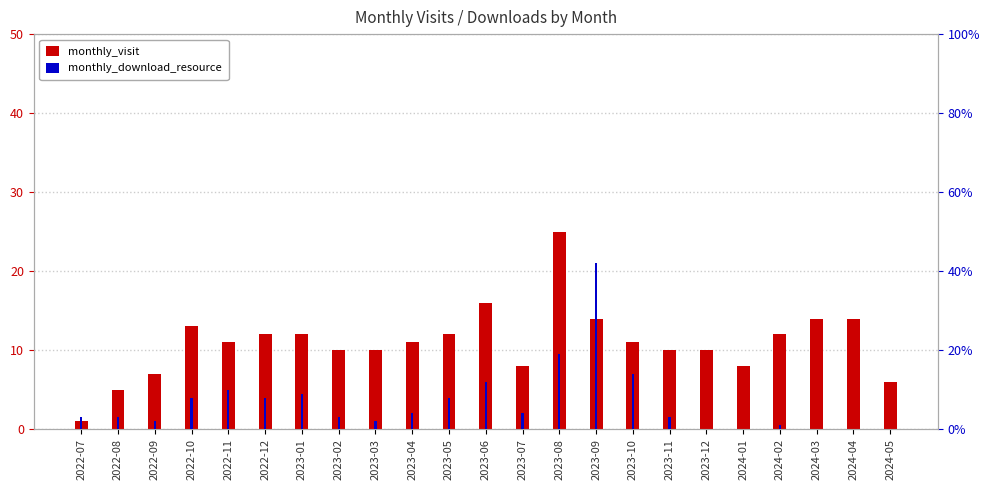

Reading left to right, list all the values displayed in this chart.

monthly_visit: 2022-07=1	2022-08=5	2022-09=7	2022-10=13	2022-11=11	2022-12=12	2023-01=12	2023-02=10	2023-03=10	2023-04=11	2023-05=12	2023-06=16	2023-07=8	2023-08=25	2023-09=14	2023-10=11	2023-11=10	2023-12=10	2024-01=8	2024-02=12	2024-03=14	2024-04=14	2024-05=6
monthly_download_resource: 2022-07=3	2022-08=3	2022-09=2	2022-10=8	2022-11=10	2022-12=8	2023-01=9	2023-02=3	2023-03=2	2023-04=4	2023-05=8	2023-06=12	2023-07=4	2023-08=19	2023-09=42	2023-10=14	2023-11=3	2023-12=0	2024-01=0	2024-02=1	2024-03=0	2024-04=0	2024-05=0